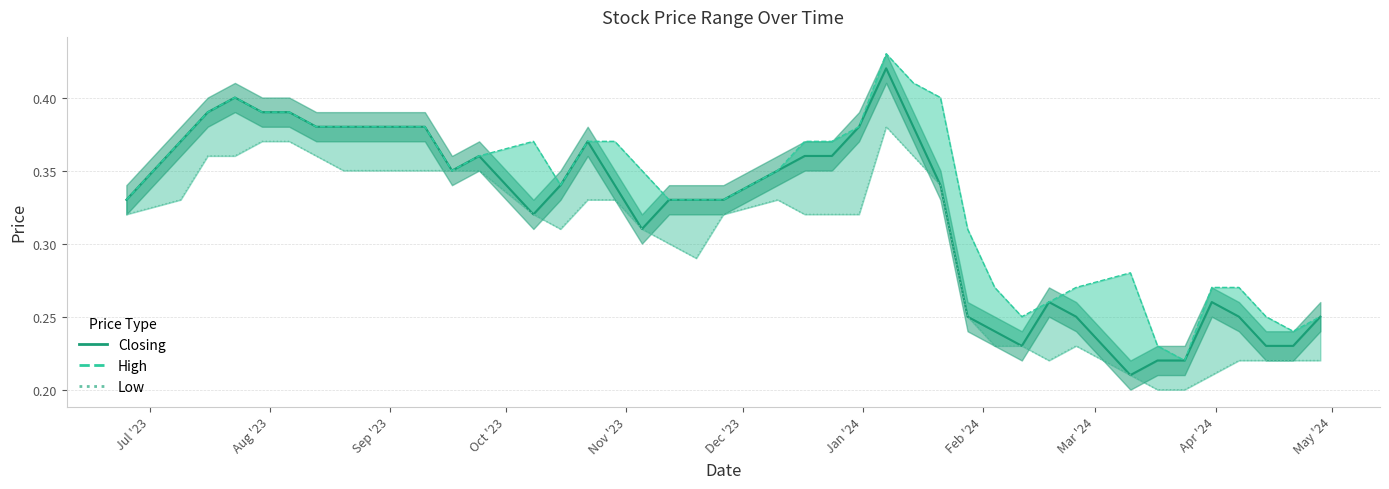

Is the value of High at 32 greater than the value of Closing at 17?

No